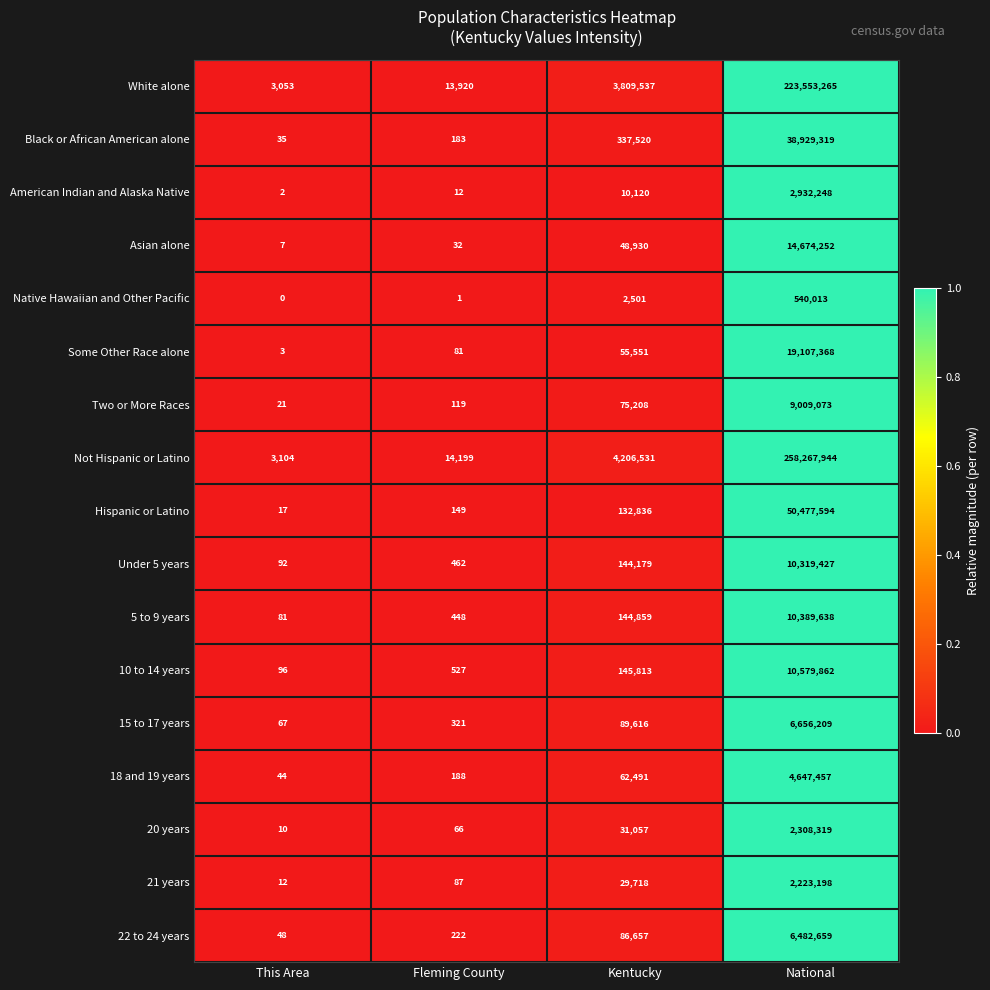

The Black or African American alone series shows 14745670 at National. True or false?

False